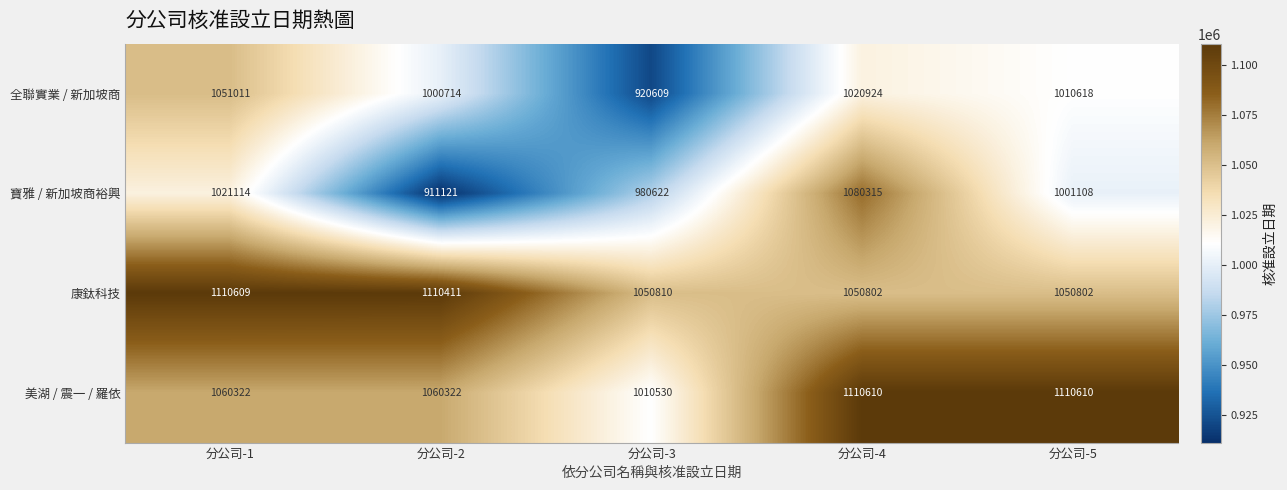

What is the spread (max minus min) of values at 分公司-5?

109502